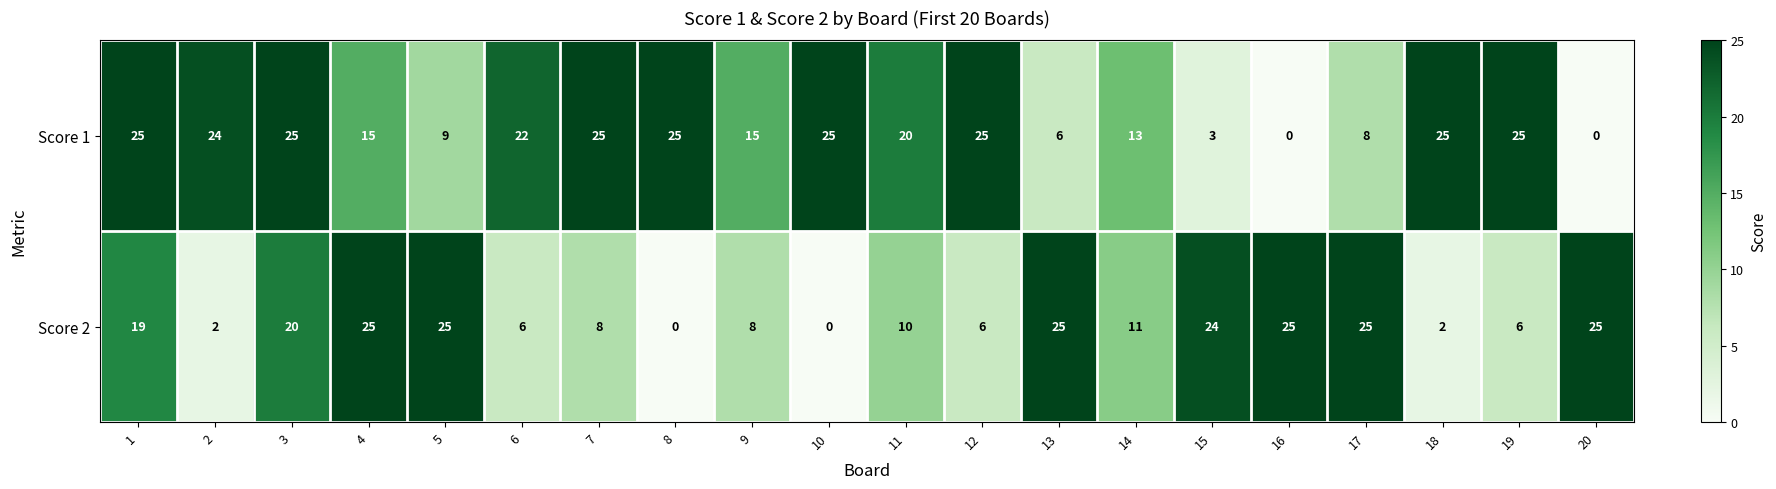

At how many categories does at least one series exceed 21?

17